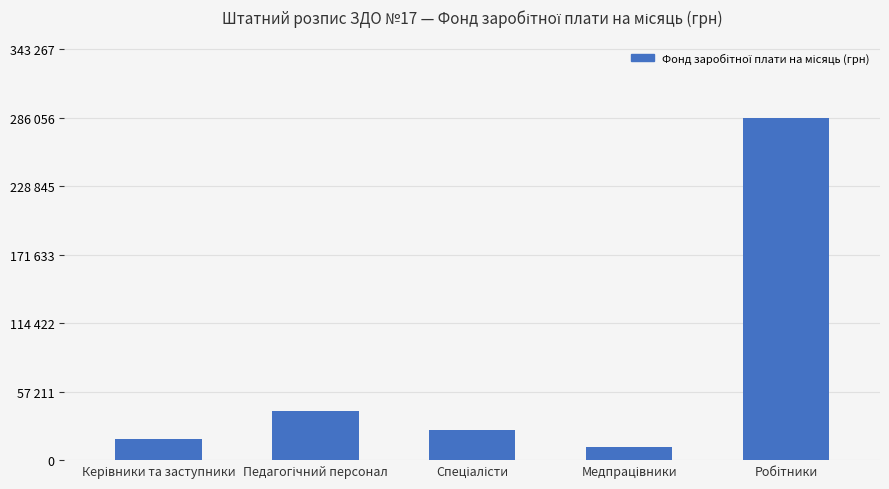

Does the chart contain any negative values?

No